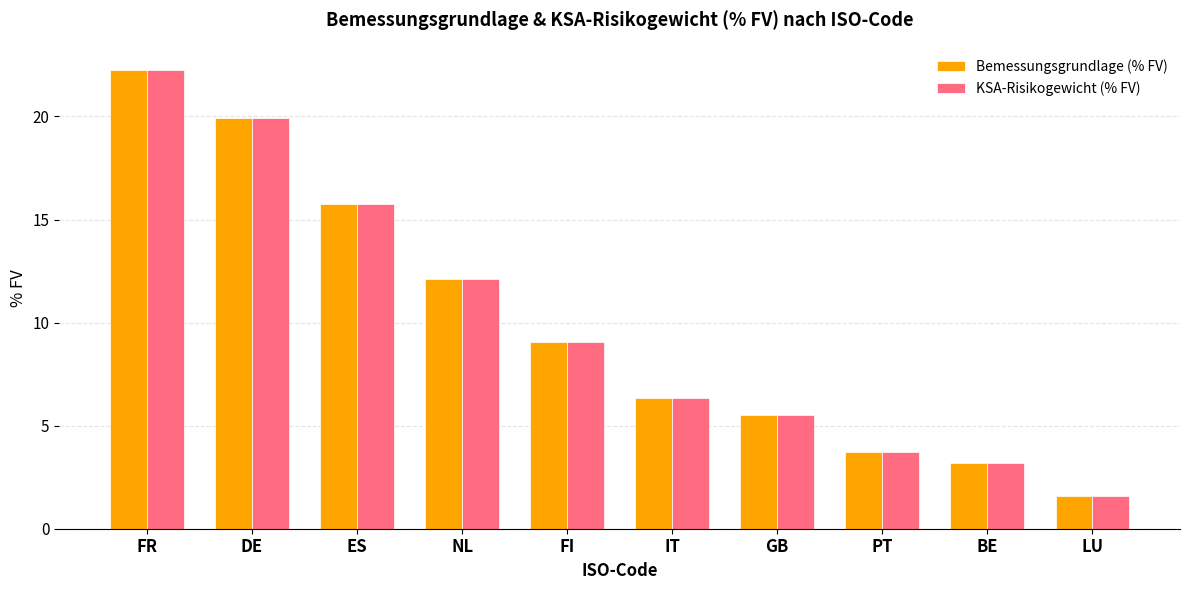

What is the average value of the Bemessungsgrundlage (% FV) series?

10.0